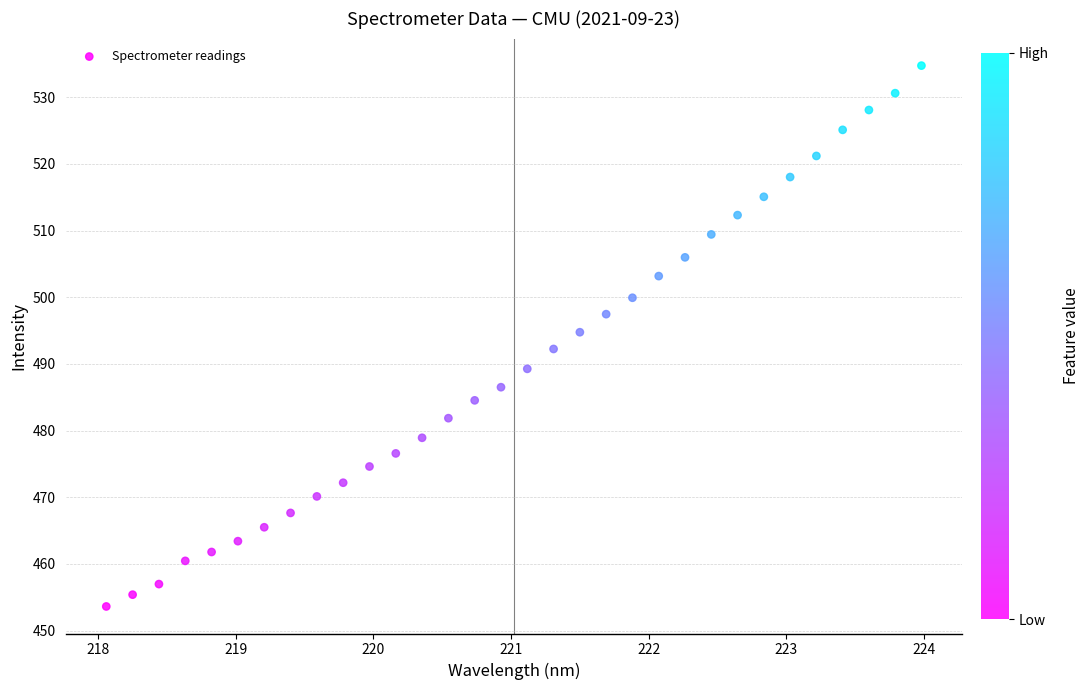

What is the range of X values (max minus min)?

5.9